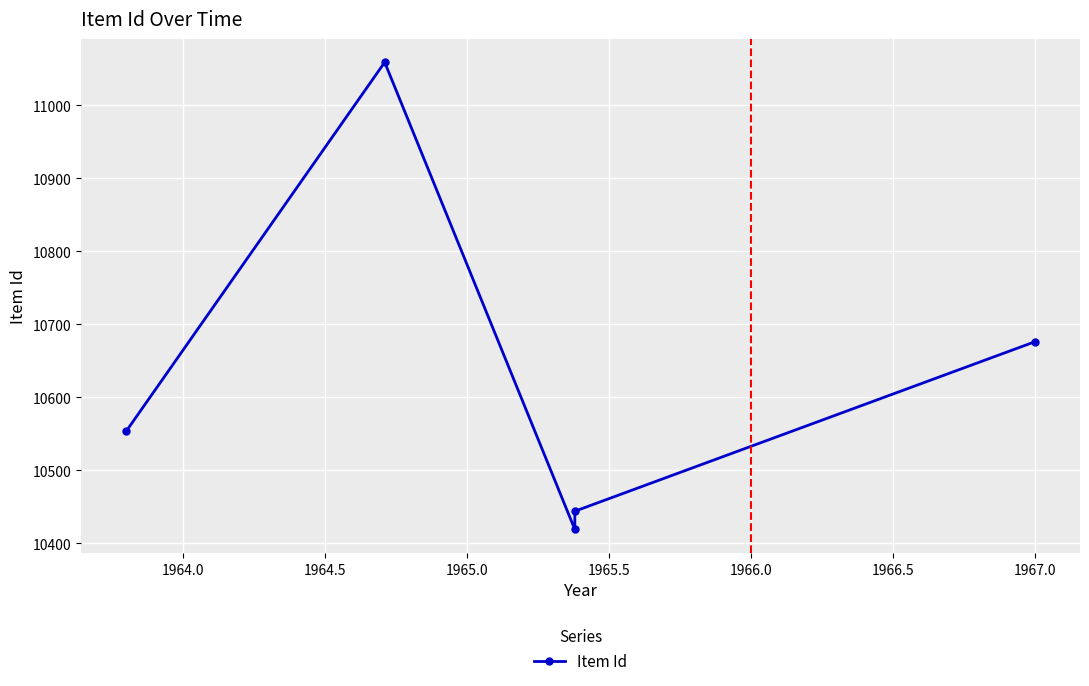

What is the value of the 5th point from the left?

10676